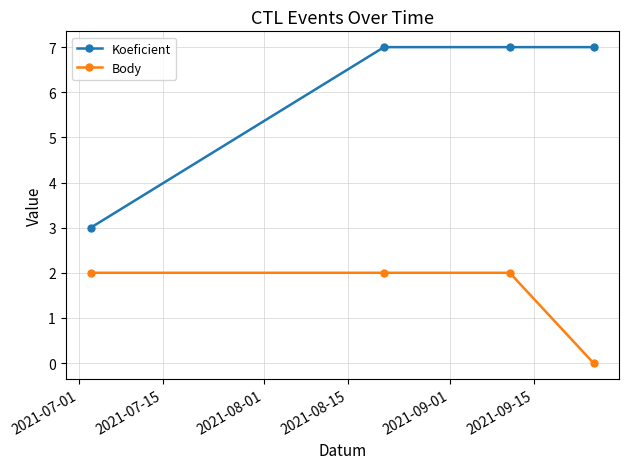

What are all the series names shown in the legend?

Koeficient, Body